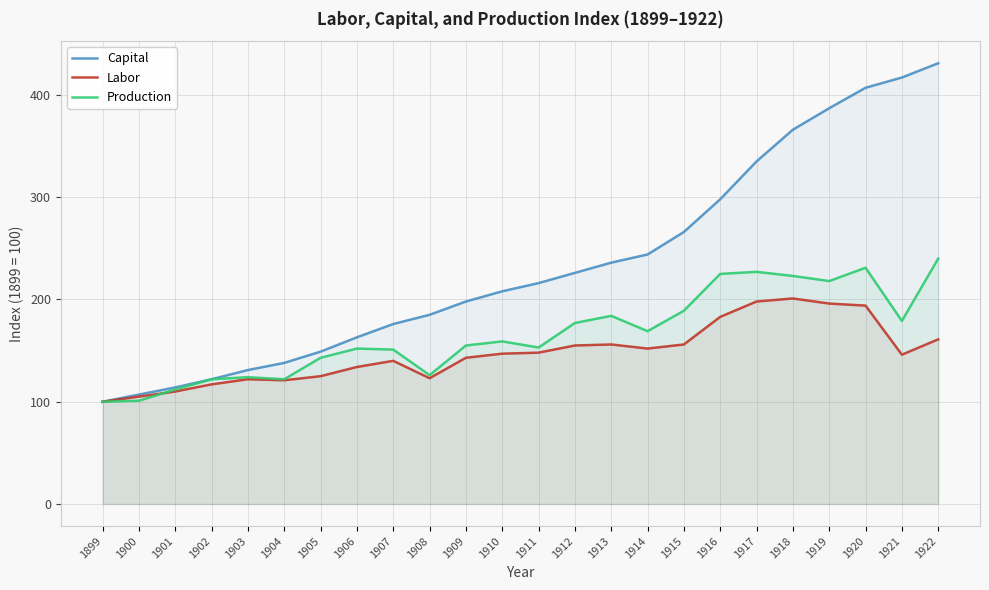

Count the number of data series in this chart.

3